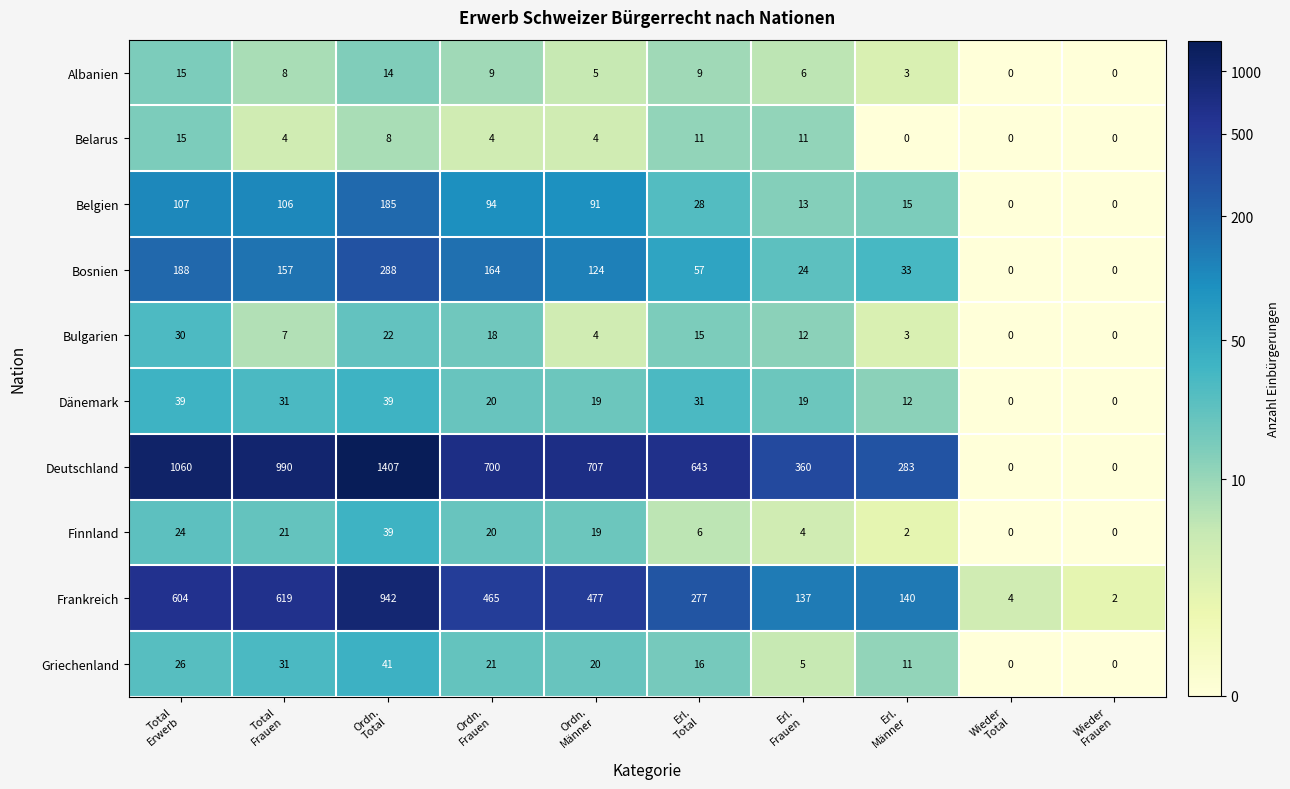

How many distinct data groups are displayed?

10